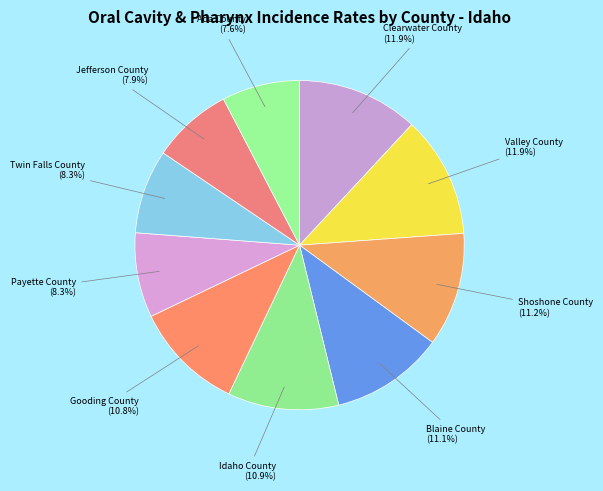

To the nearest percent, what is the difference between the Gooding County and Ada County slice percentages?

3%